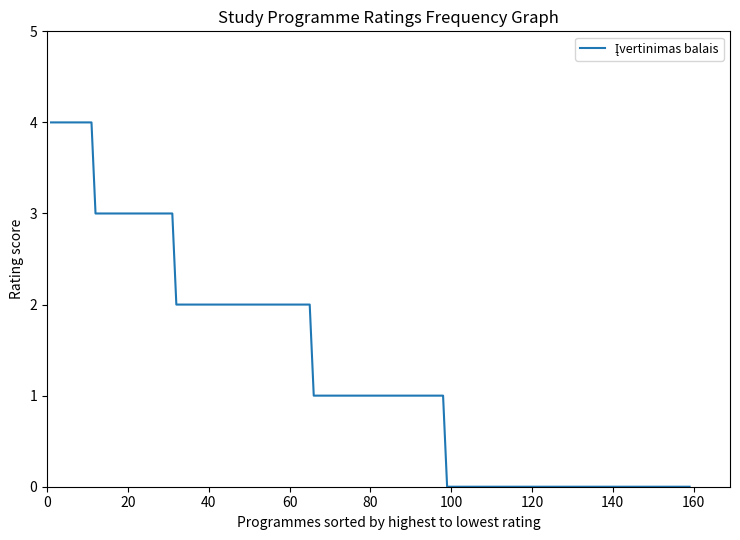

How many values are between 0 and 2?

128